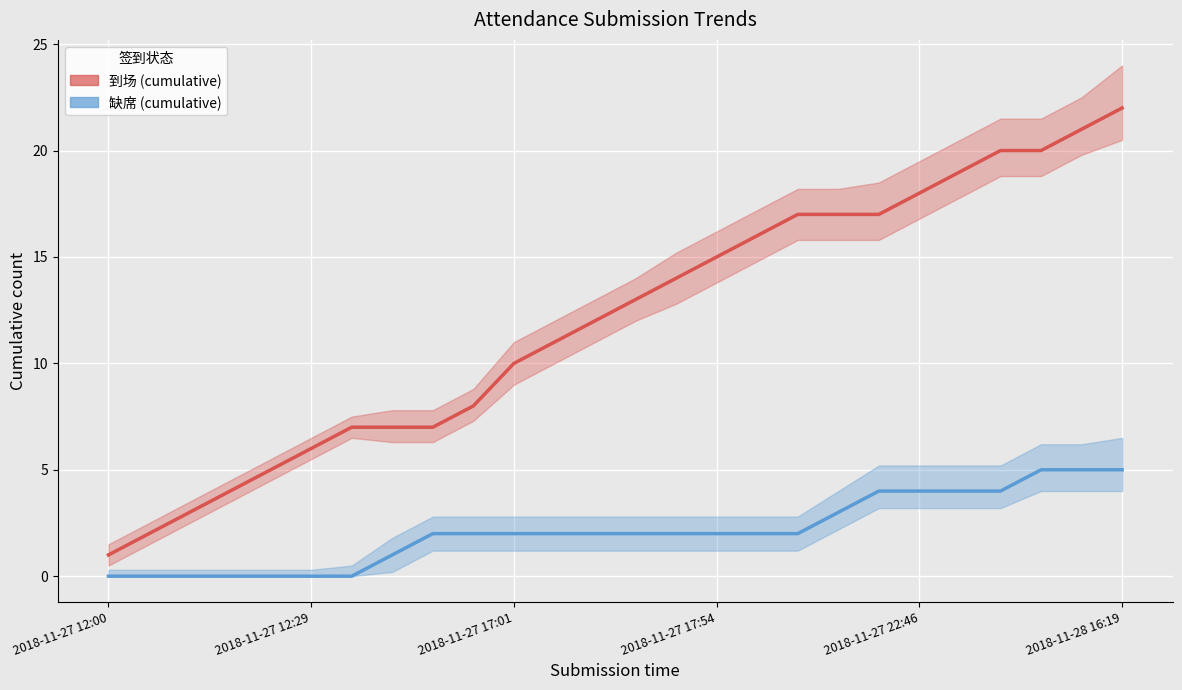

Rank the categories by 到场 (cumulative) value from highest to lowest.

2018-11-28 16:19, 2018-11-28 15:16, 2018-11-28 11:41, 2018-11-28 14:56, 2018-11-28 10:29, 2018-11-27 22:46, 2018-11-27 18:35, 2018-11-27 18:58, 2018-11-27 19:24, 2018-11-27 17:56, 2018-11-27 17:54, 2018-11-27 17:52, 2018-11-27 17:40, 2018-11-27 17:27, 2018-11-27 17:17, 2018-11-27 17:01, 2018-11-27 16:58, 2018-11-27 13:21, 2018-11-27 16:36, 2018-11-27 16:48, 2018-11-27 12:29, 2018-11-27 12:16, 2018-11-27 12:09, 2018-11-27 12:03, 2018-11-27 12:01, 2018-11-27 12:00